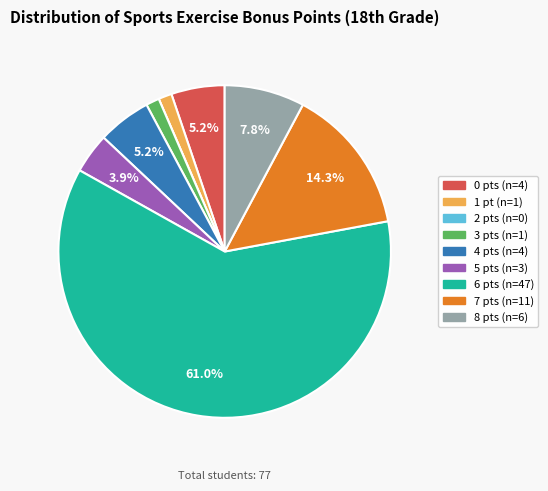

How much of the chart is everything except 7?

85.7%